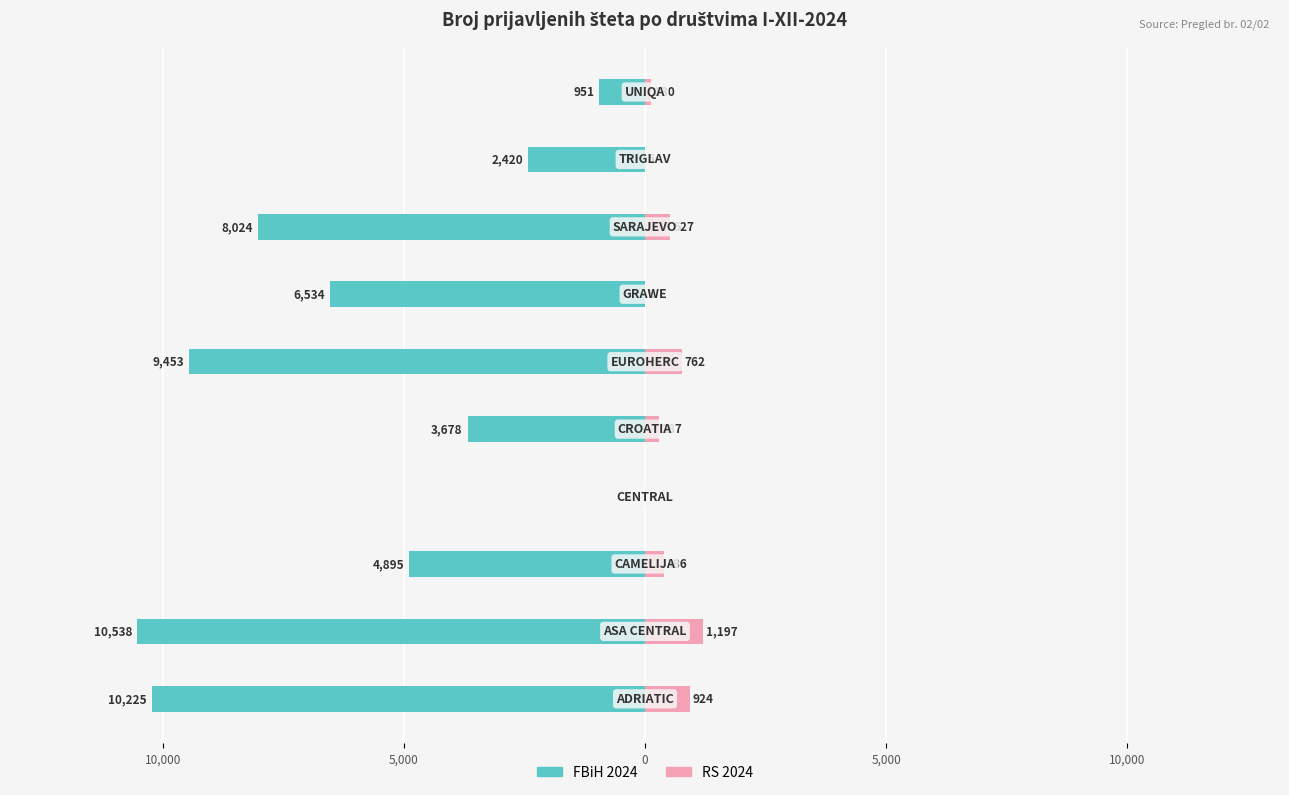

What is the difference between the second highest and second lowest values in the FBiH 2024 series?

9274